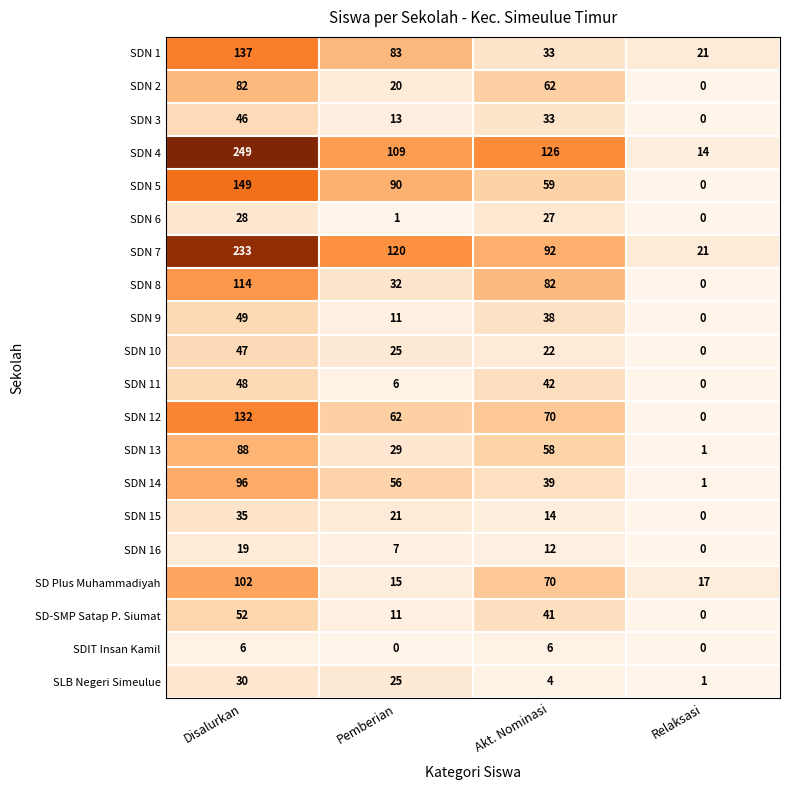

How many distinct data groups are displayed?

20